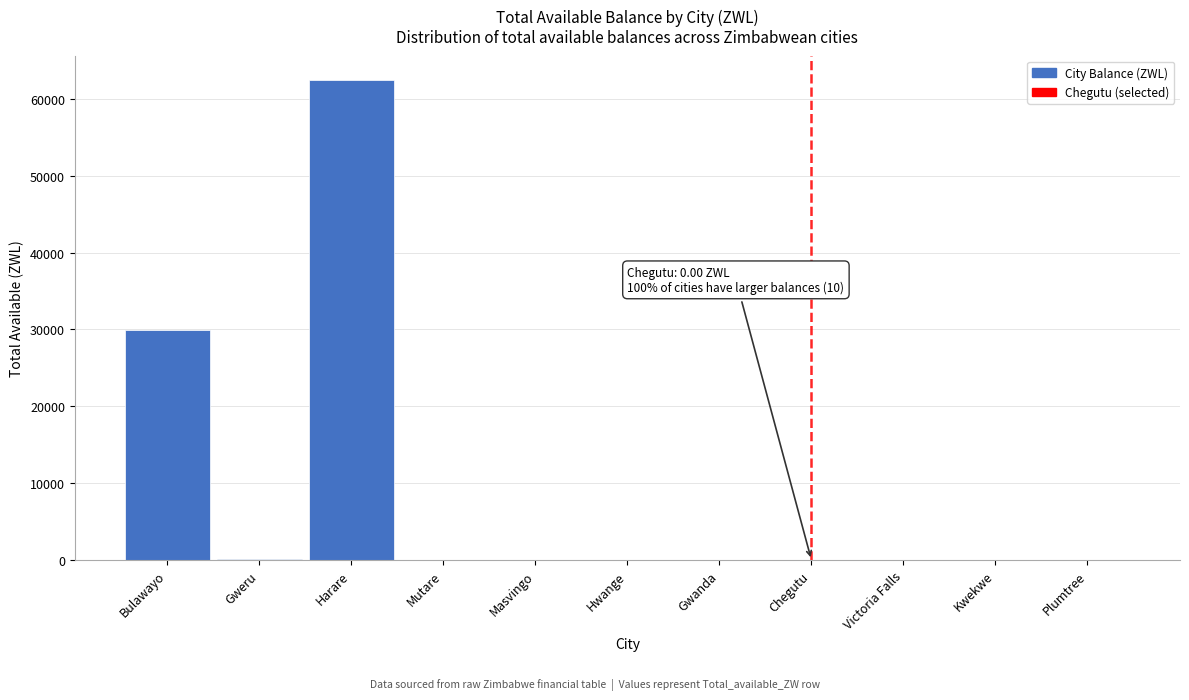

At which label is the value closest to 31245?

Bulawayo